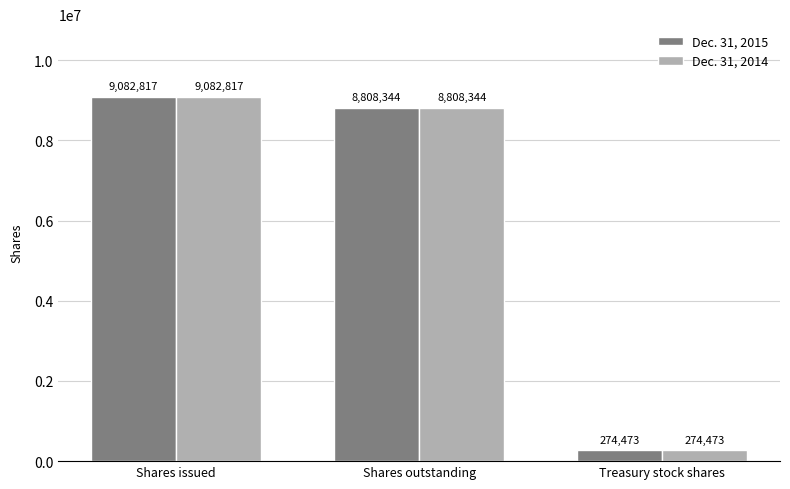

How many groups of bars are there?

3